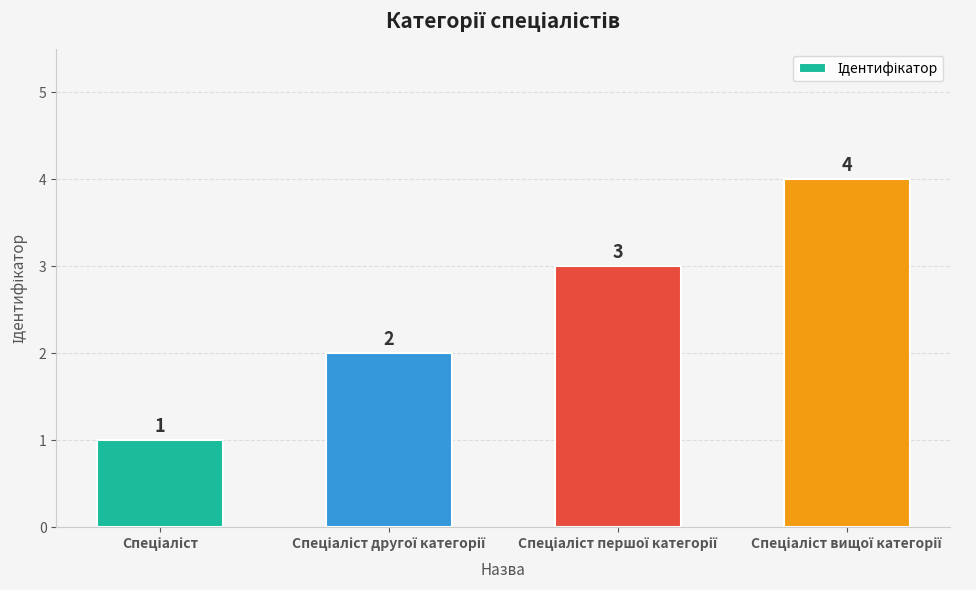

Are the bars grouped side by side (vs. stacked)?

No